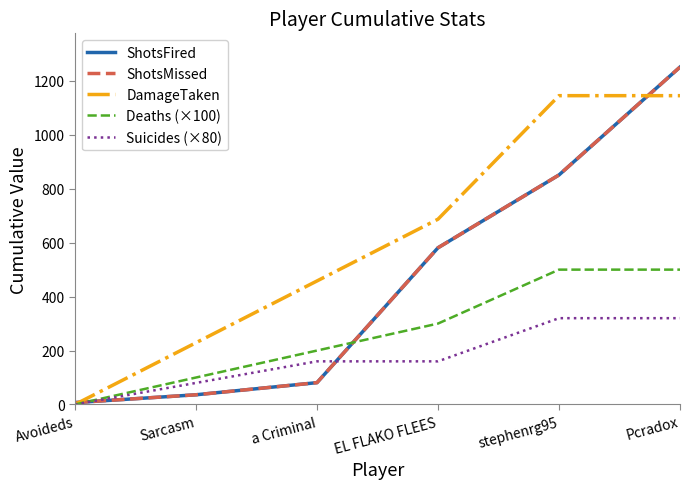

Reading right to left, list all the values displayed in this chart.

ShotsFired: Pcradox=1251	stephenrg95=851	EL FLAKO FLEES=581	a CriminaI=81	Sarcasm=36	Avoideds=7
ShotsMissed: Pcradox=1251	stephenrg95=851	EL FLAKO FLEES=581	a CriminaI=81	Sarcasm=36	Avoideds=7
DamageTaken: Pcradox=1145	stephenrg95=1145	EL FLAKO FLEES=687	a CriminaI=458	Sarcasm=229	Avoideds=0
Deaths (×100): Pcradox=500	stephenrg95=500	EL FLAKO FLEES=300	a CriminaI=200	Sarcasm=100	Avoideds=0
Suicides (×80): Pcradox=320	stephenrg95=320	EL FLAKO FLEES=160	a CriminaI=160	Sarcasm=80	Avoideds=0